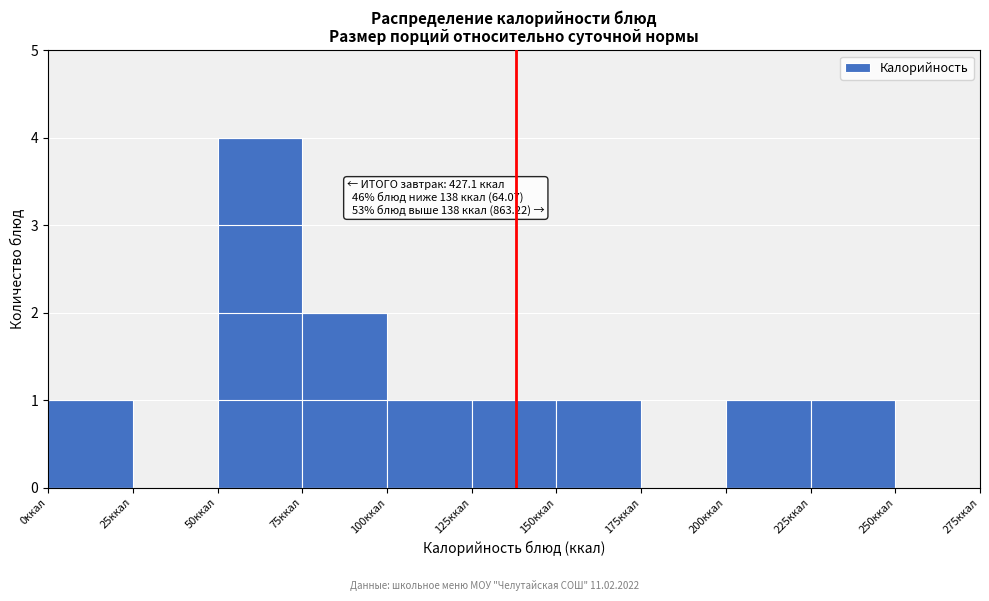

Which range on the x-axis has the tallest bar?

50 to 75